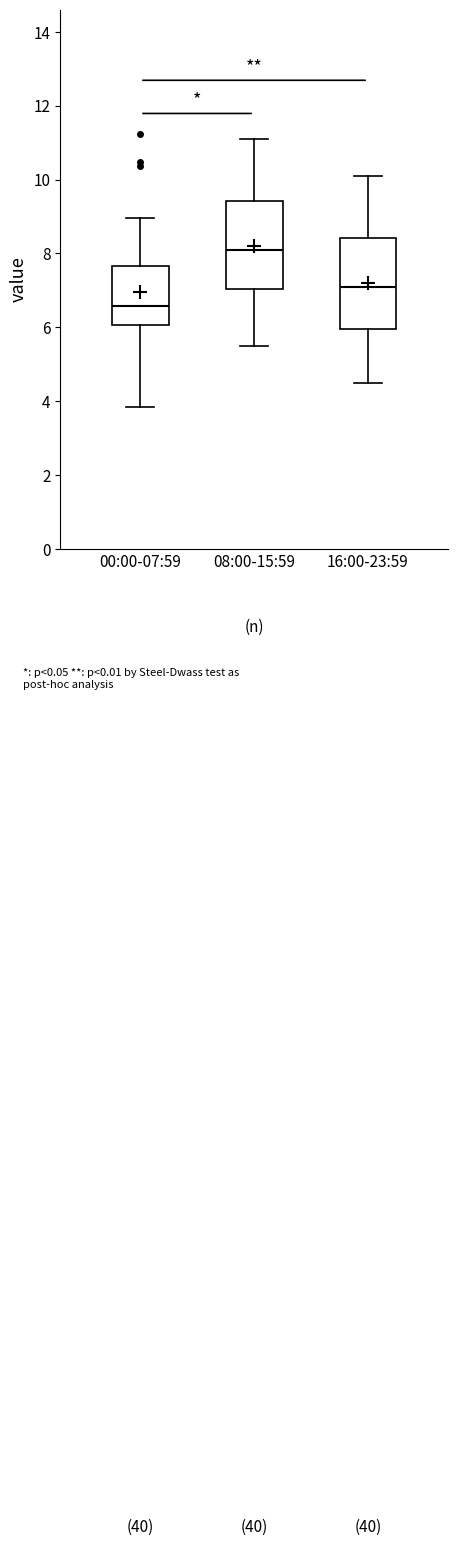

Which box's median line is the lowest?

00:00-07:59